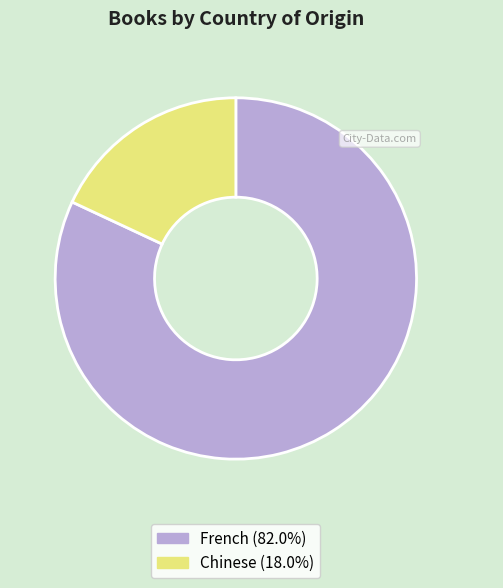

Approximately how many times larger is the value at Chinese compared to French?

0.2